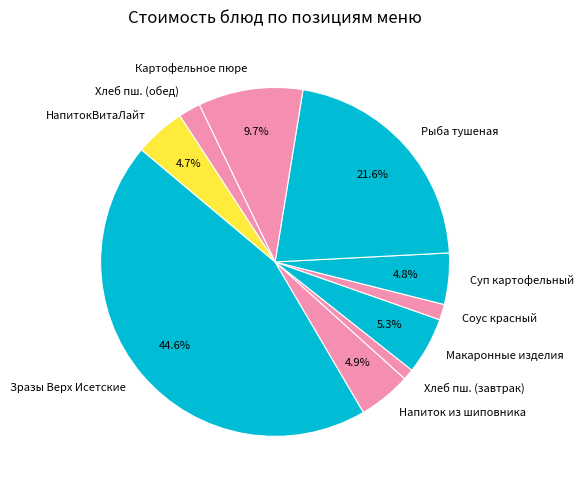

How many segments does this pie chart have?

10